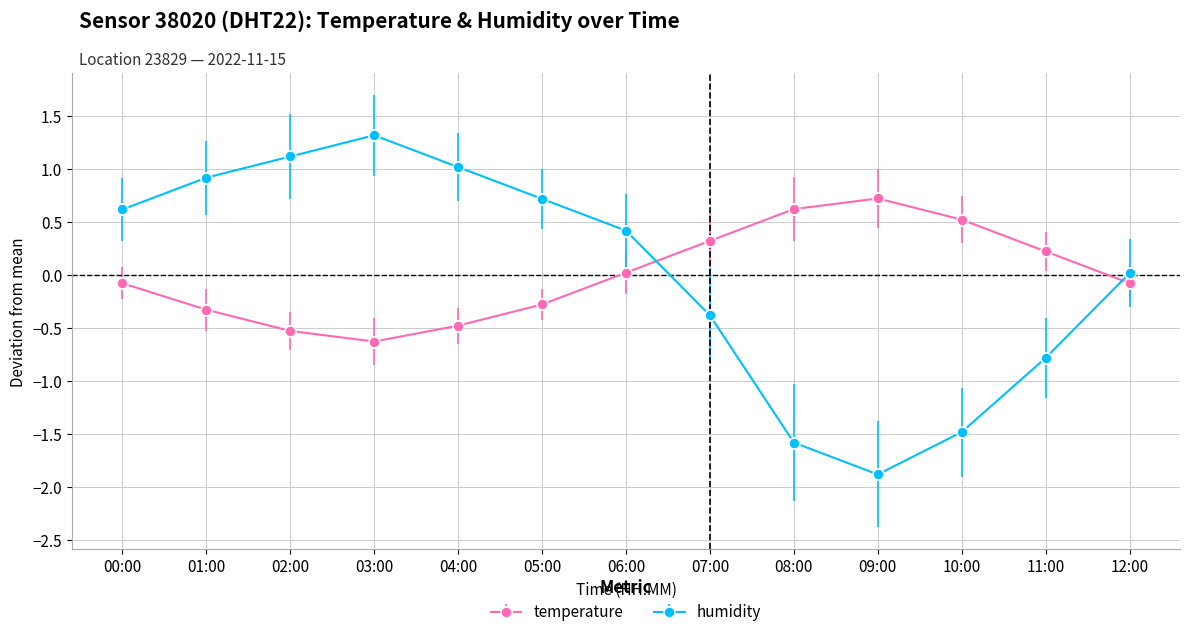

What is the total value across all series at 09:00?

-1.2